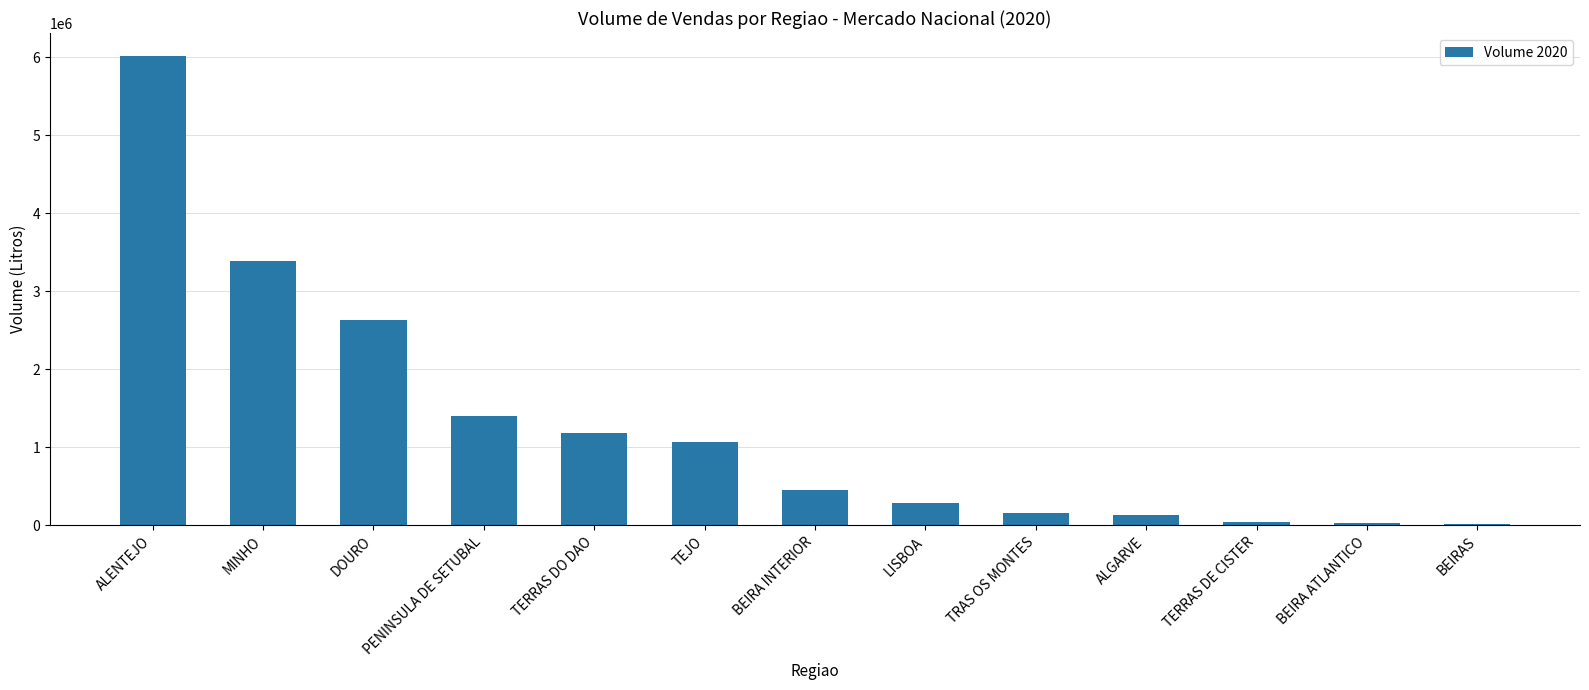

The chart shows a value of 1398089 at PENINSULA DE SETUBAL. True or false?

True